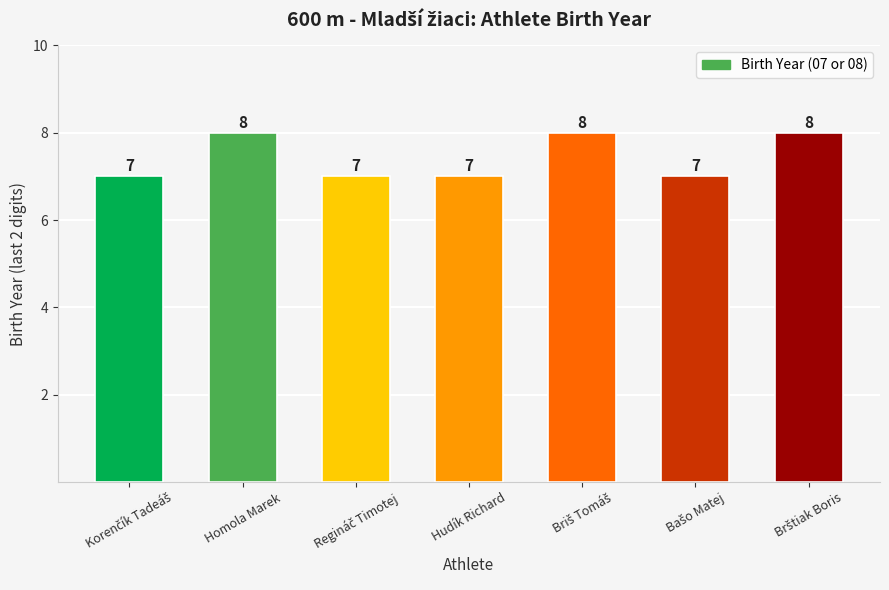

What is the value of the 6th bar from the left?

7